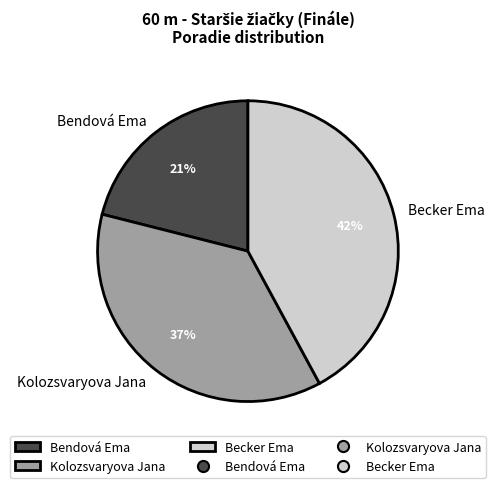

To the nearest percent, what percentage of the pie is Kolozsvaryova Jana?

37%